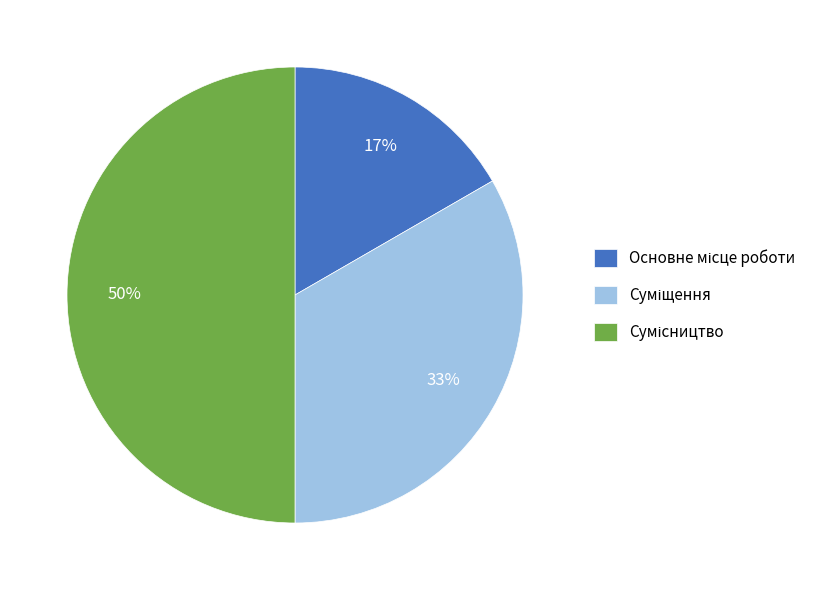

To the nearest percent, what is the average slice percentage?

33%